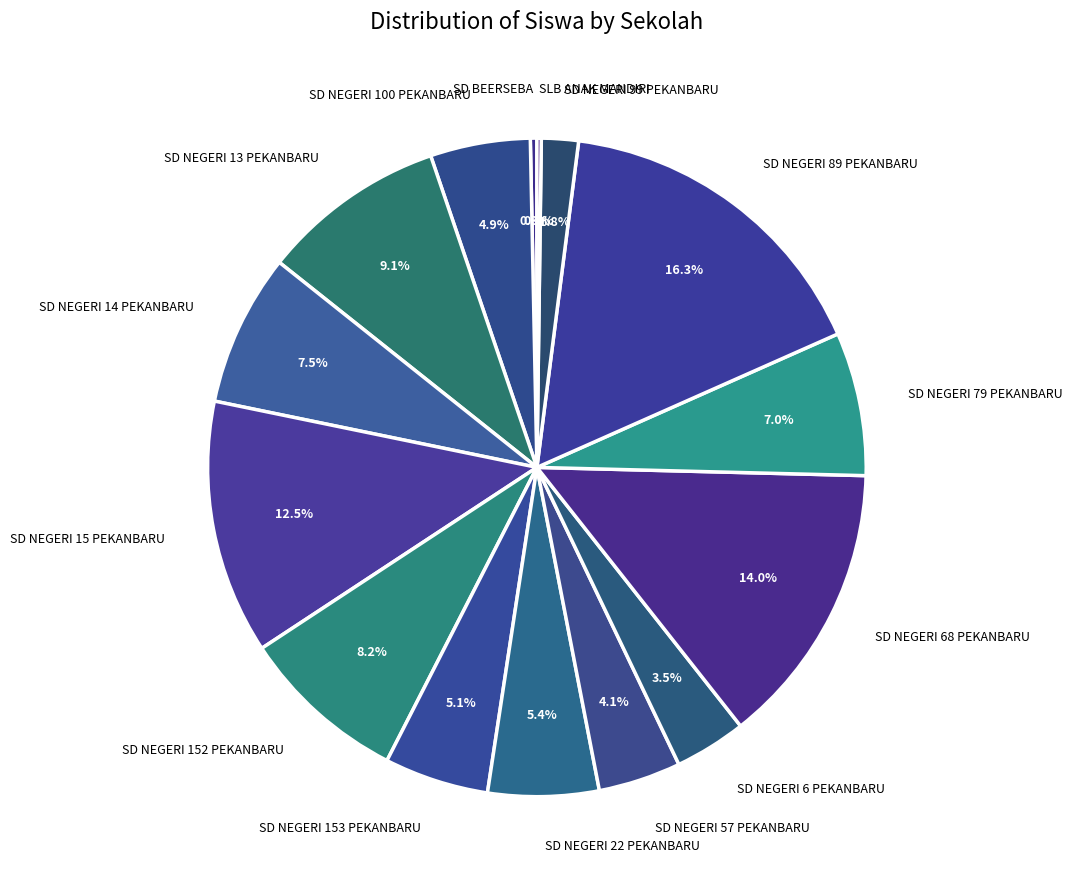

What is the largest slice in the pie chart?

SD NEGERI 89 PEKANBARU